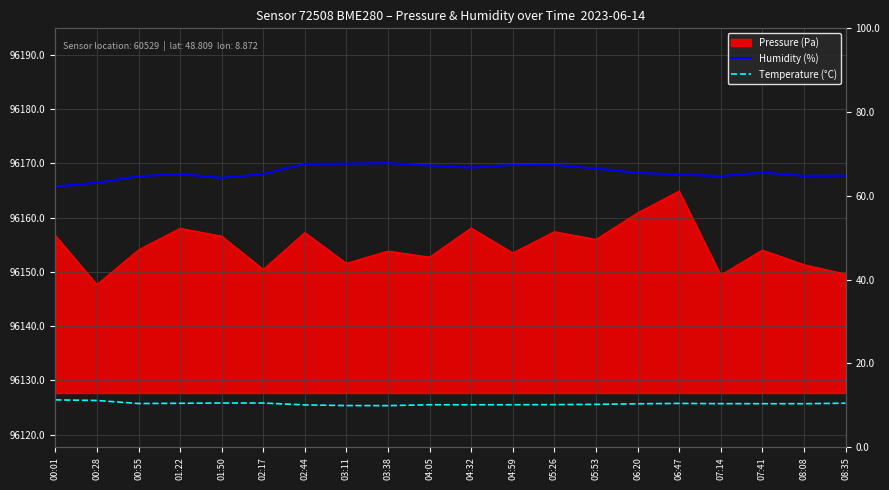

Where does the Humidity (%) series first go above 65?

01:22